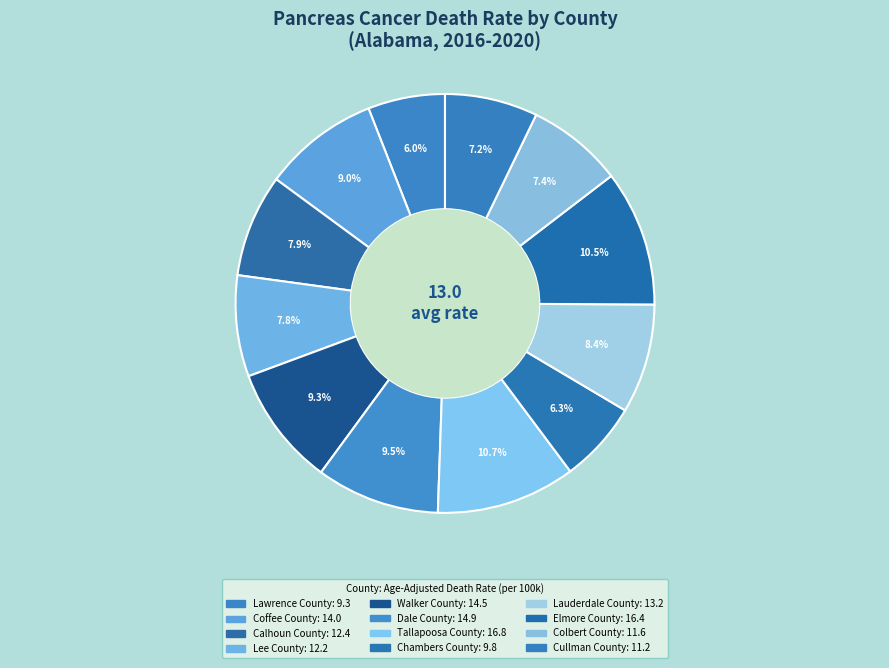

To the nearest percent, what percentage of the pie is Colbert County?

7%